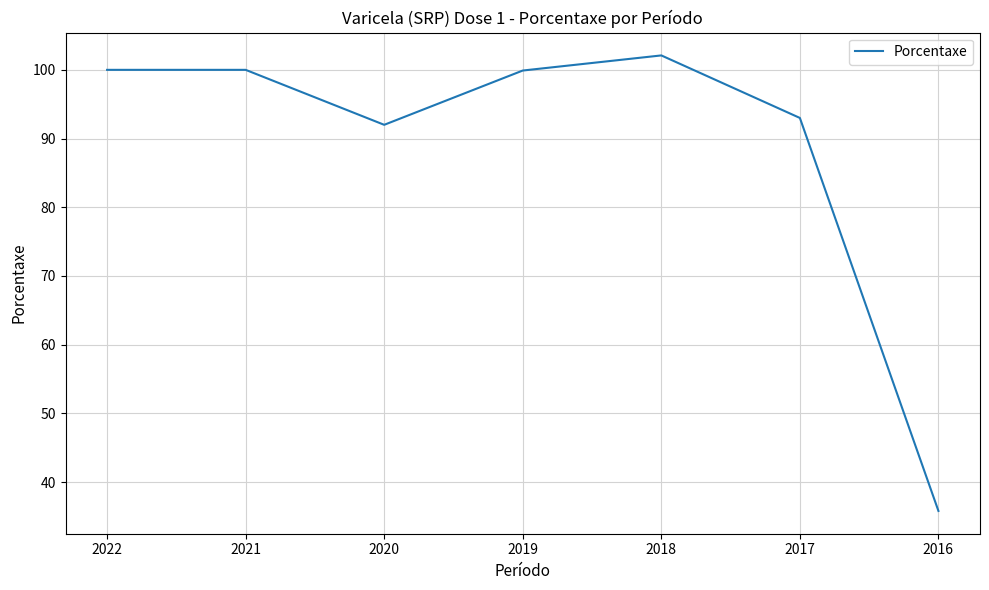

True or false: the data shows 31.3 at 2017.

False